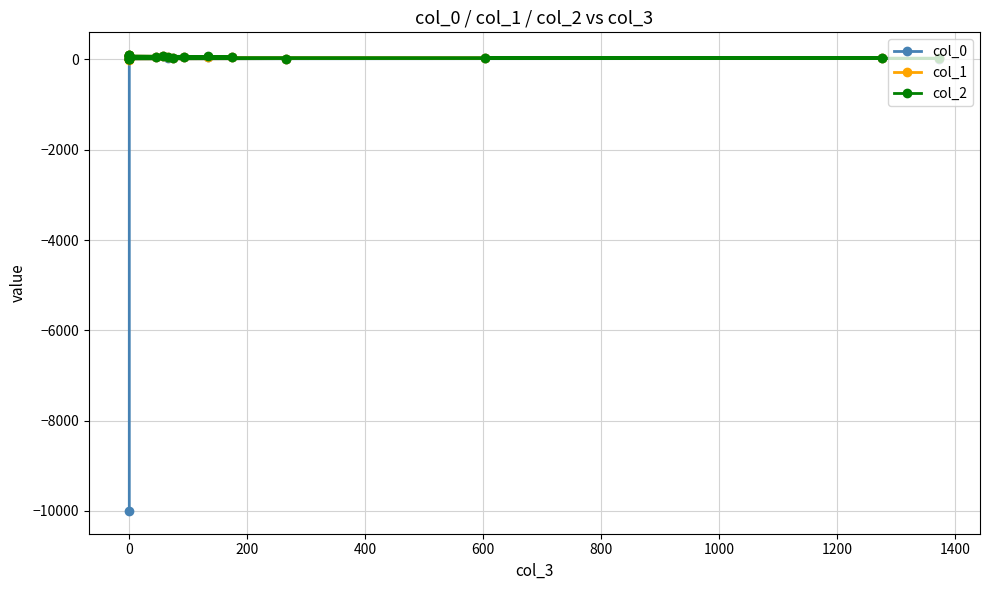

What is the spread (max minus min) of values at 0?

9999.0